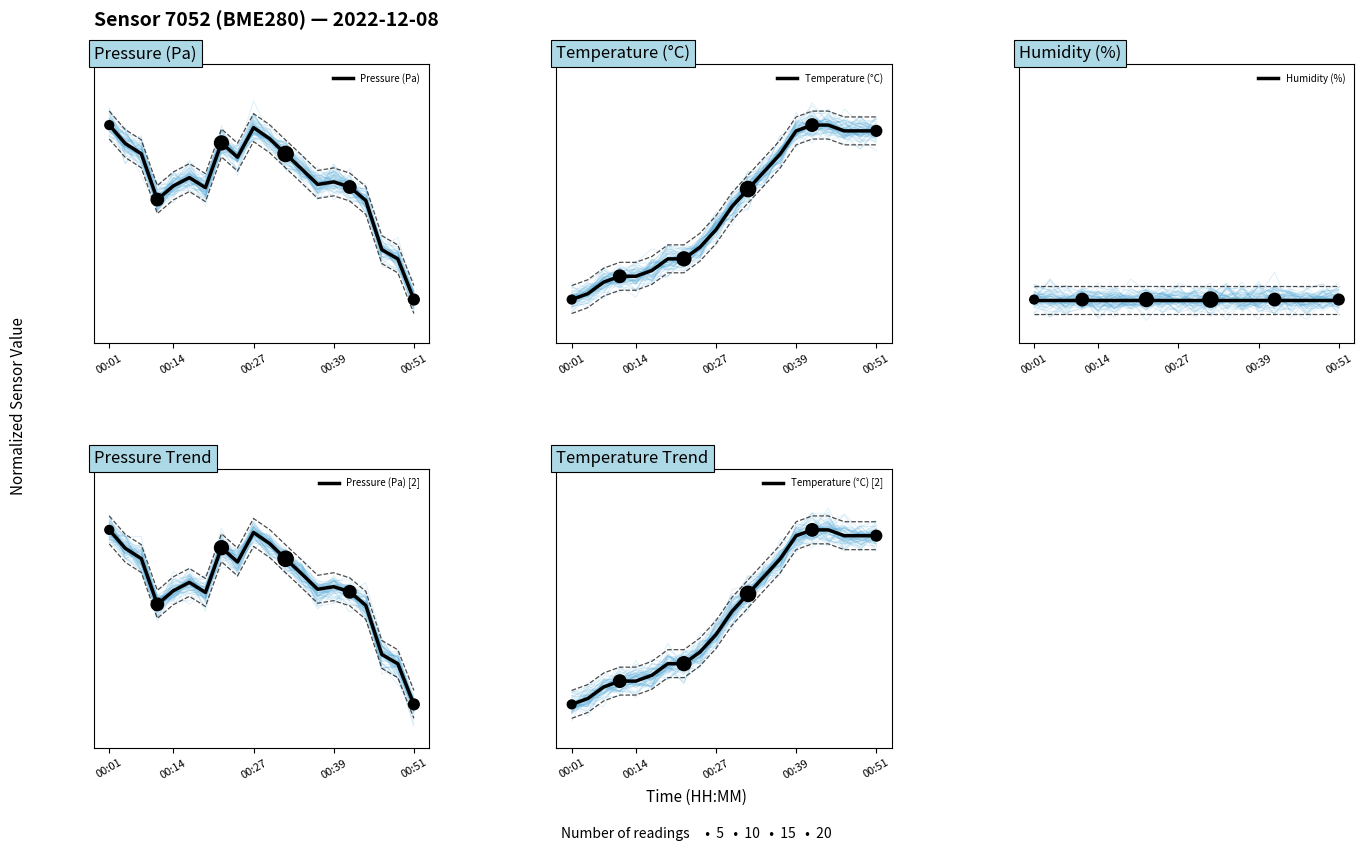

Is the value of Temperature (°C) [2] at 00:27 greater than the value of Pressure (Pa) [2] at 17?

No